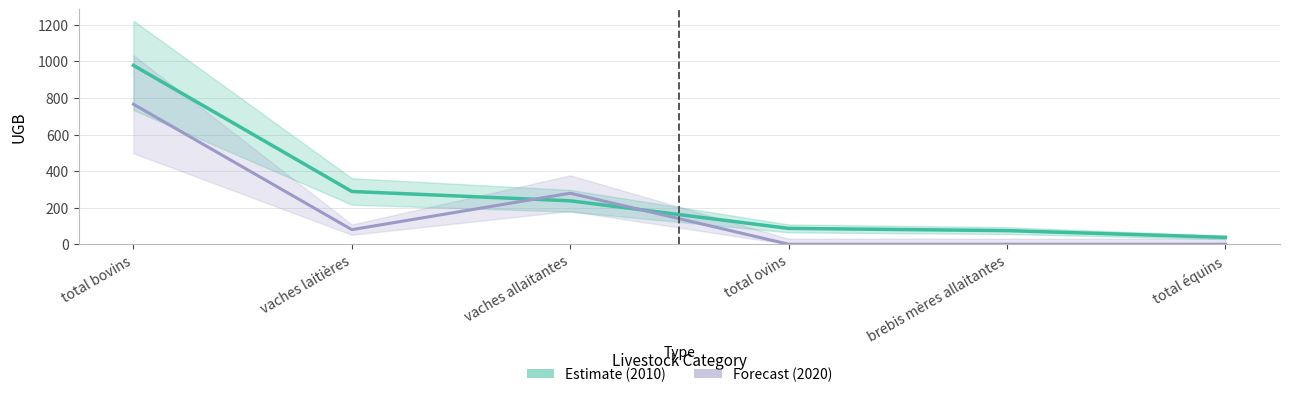

Count the 2020_ugb values in the range 0 to 279.

5